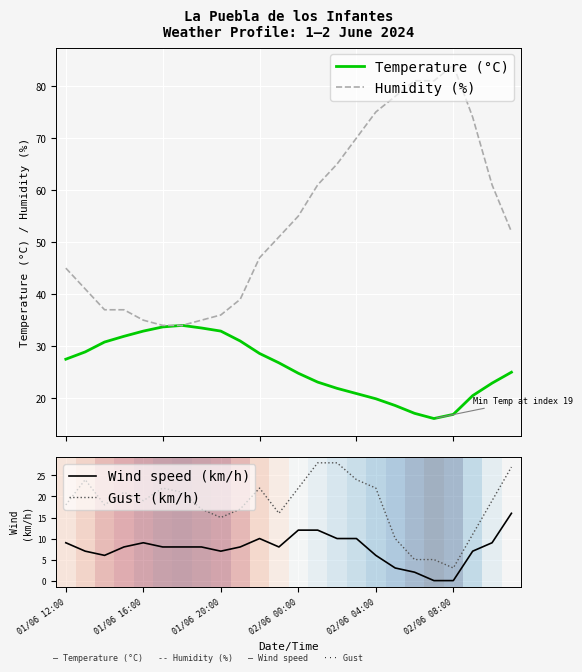

True or false: Humidity (%) has more than 0 points higher than both neighbors.

True